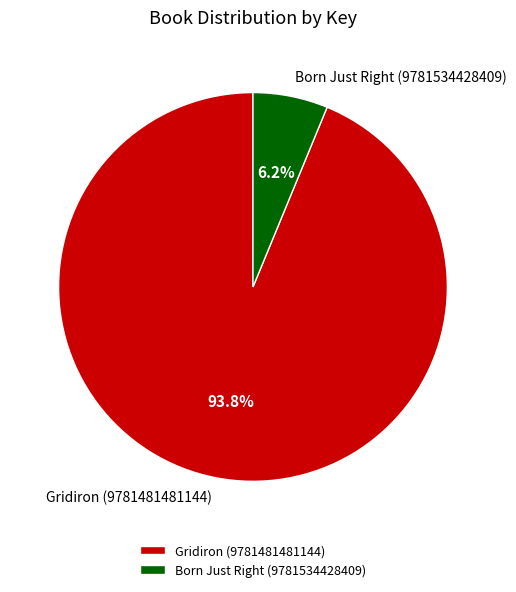

Count the number of slices in the pie.

2